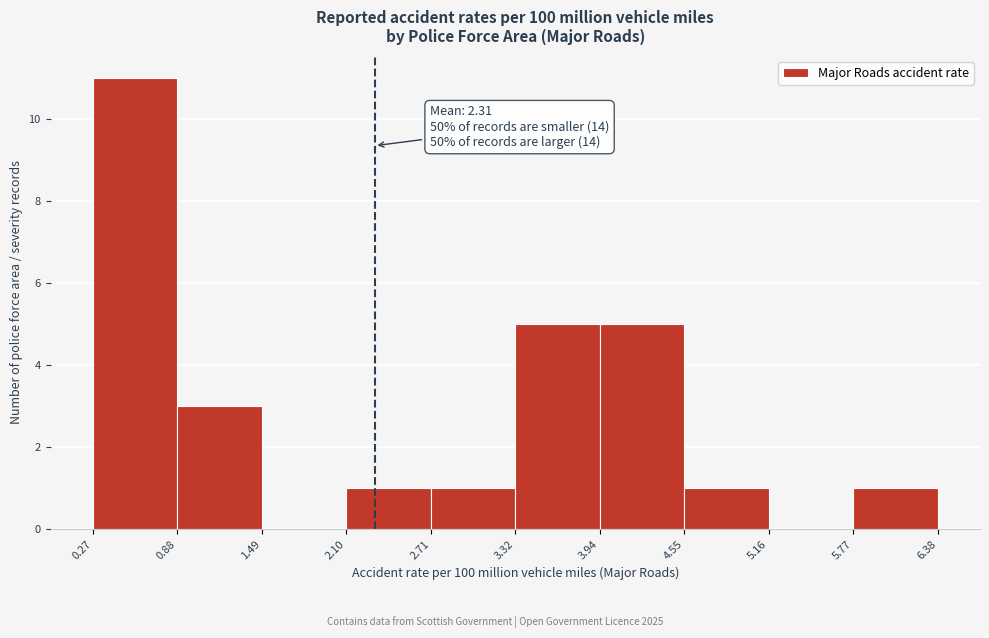

Which range on the x-axis has the tallest bar?

0.27 to 0.88